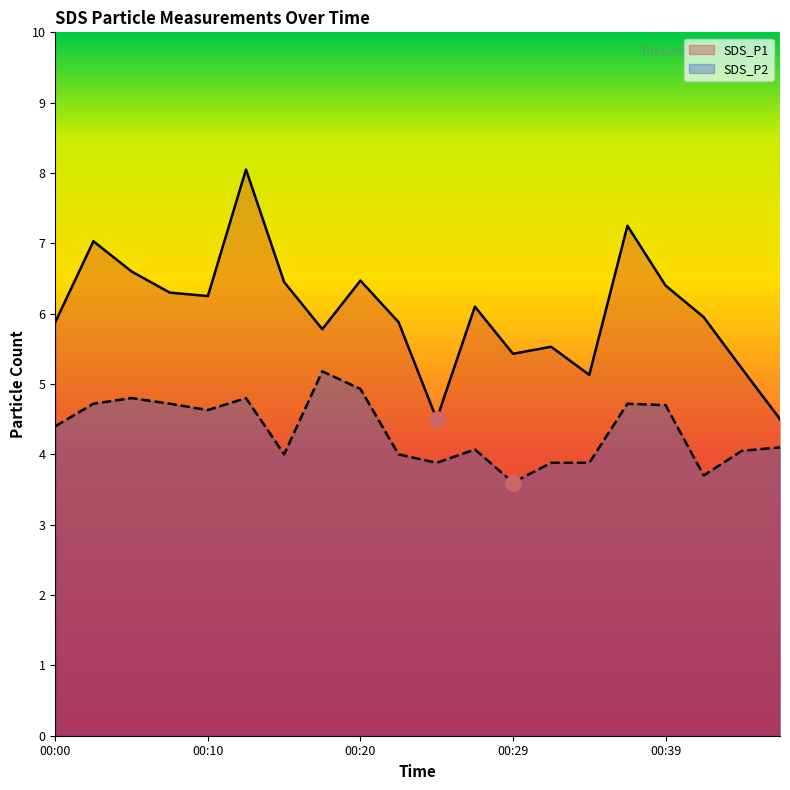

Which series has the largest Y range (max minus min)?

SDS_P1